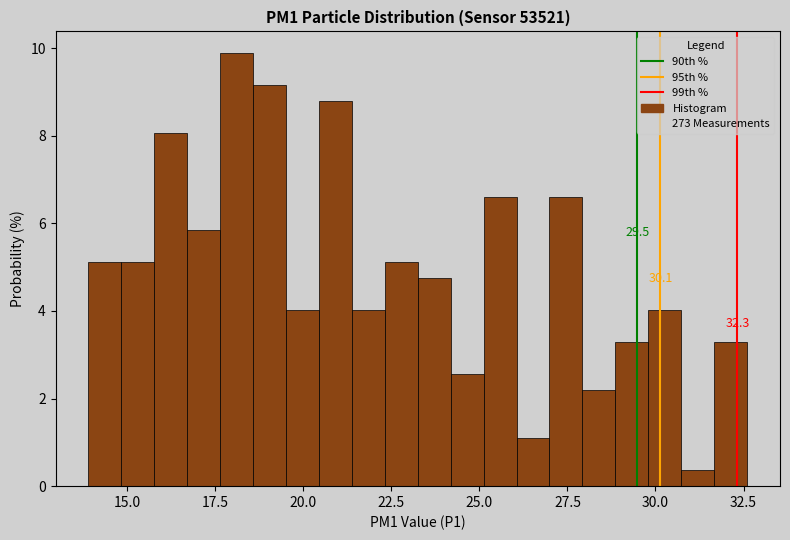

Around what value on the x-axis is the tallest bar? Give the approximate position of its centre, as read against the axis.

18.0